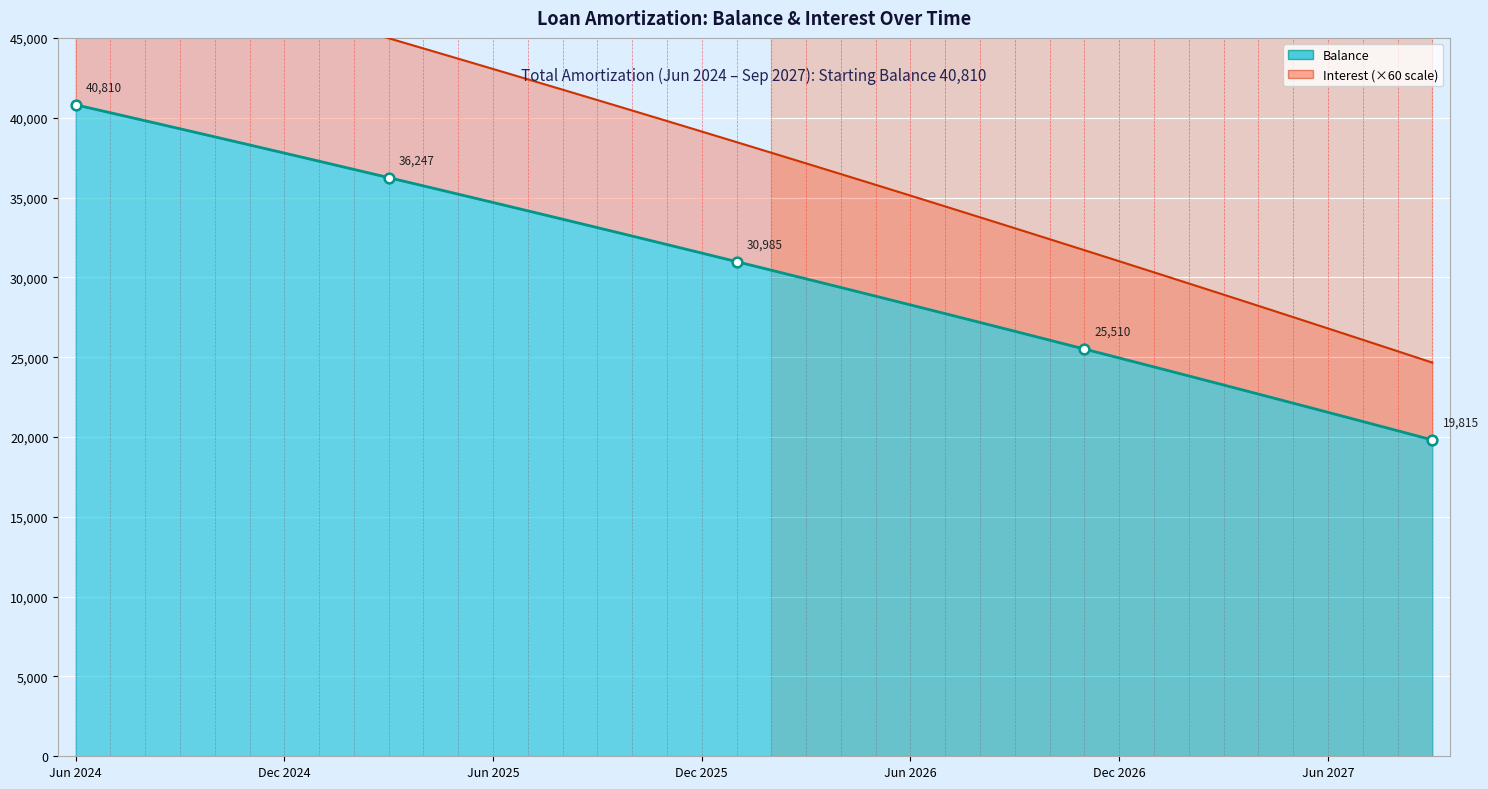

Which label corresponds to the smallest value in the chart?

Sep 2027